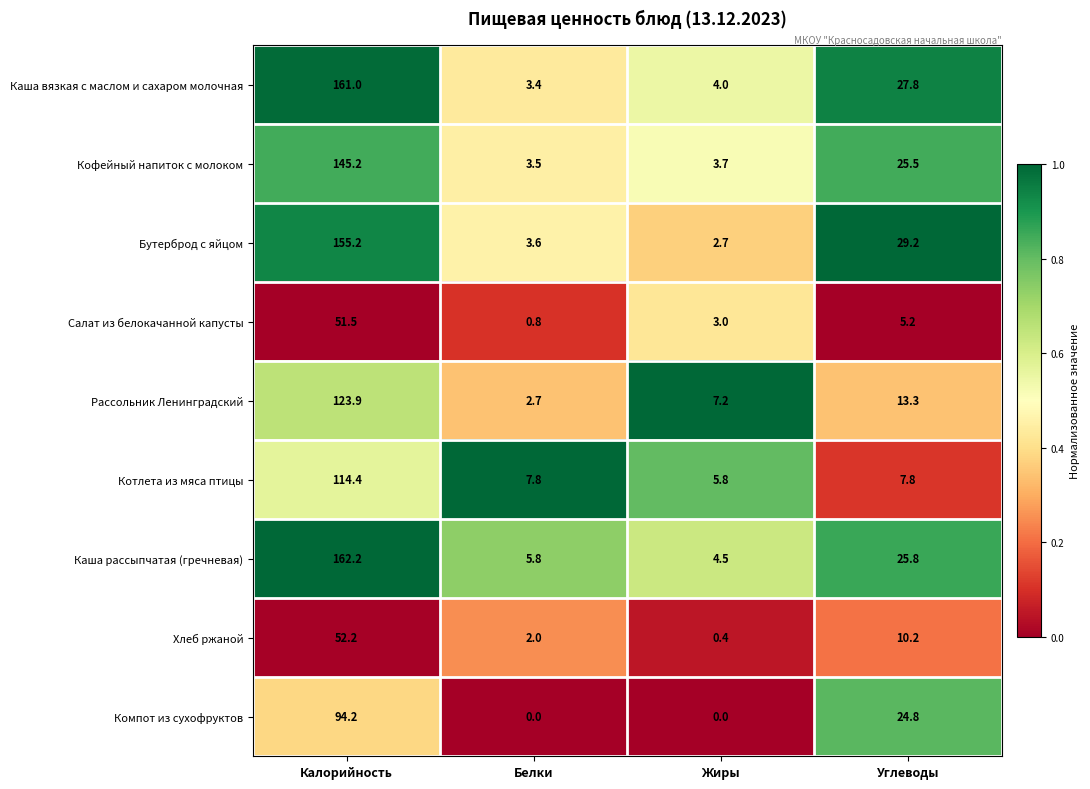

Which series has the widest spread of values?

Каша рассыпчатая (гречневая)